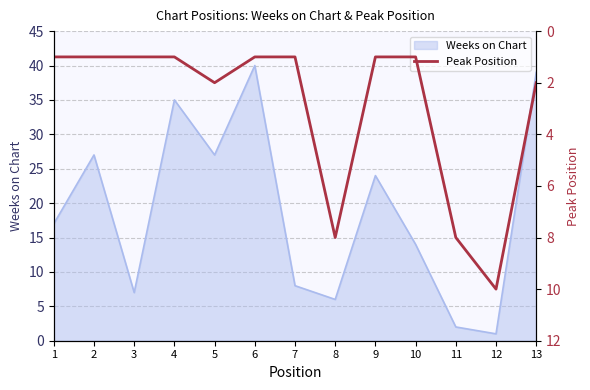

Does the chart have visible grid lines?

Yes